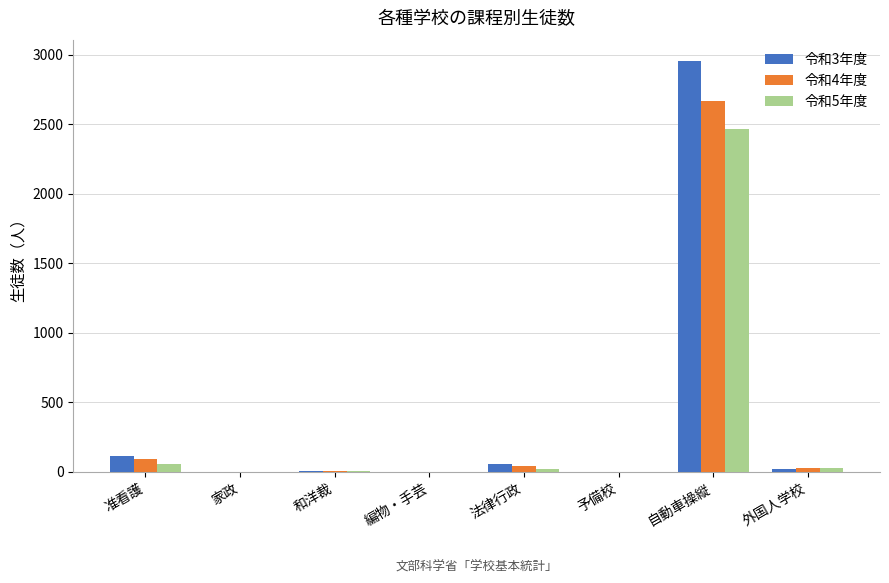

How many data points does each series have?

8